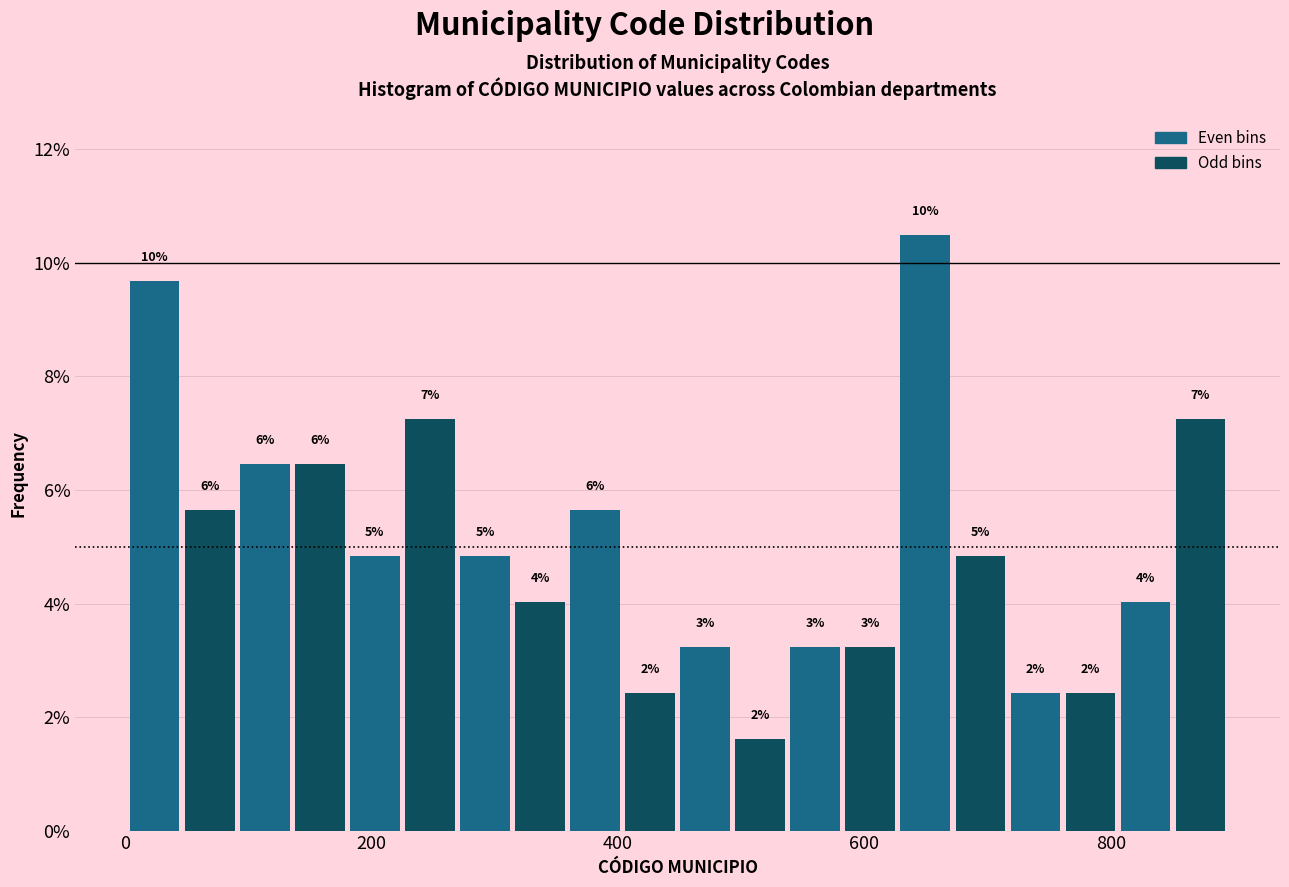

Read against the x-axis, roughly where is the centre of the tallest bar?

640